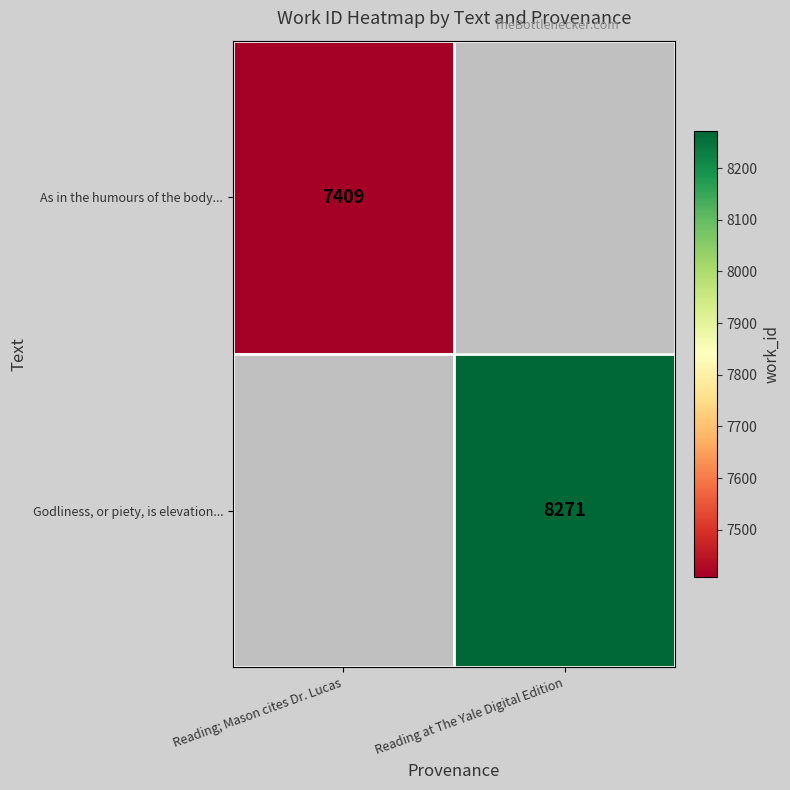

Is it true that As in the humours of the body... equals 10286 at Reading; Mason cites Dr. Lucas?

False